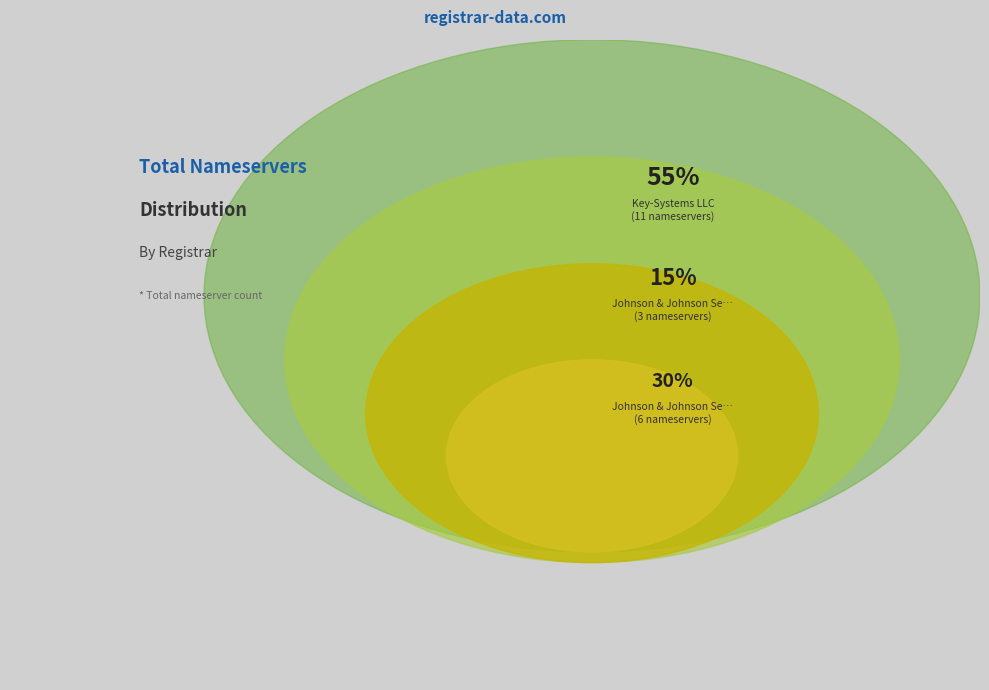

What is the majority slice?

Key-Systems LLC